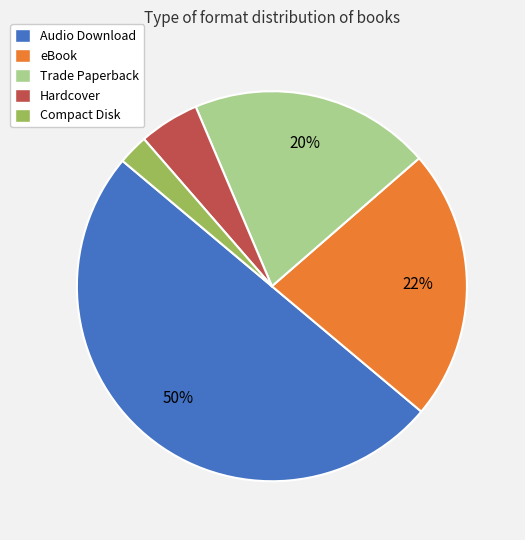

Do Trade Paperback and eBook together represent more than half of the pie?

No